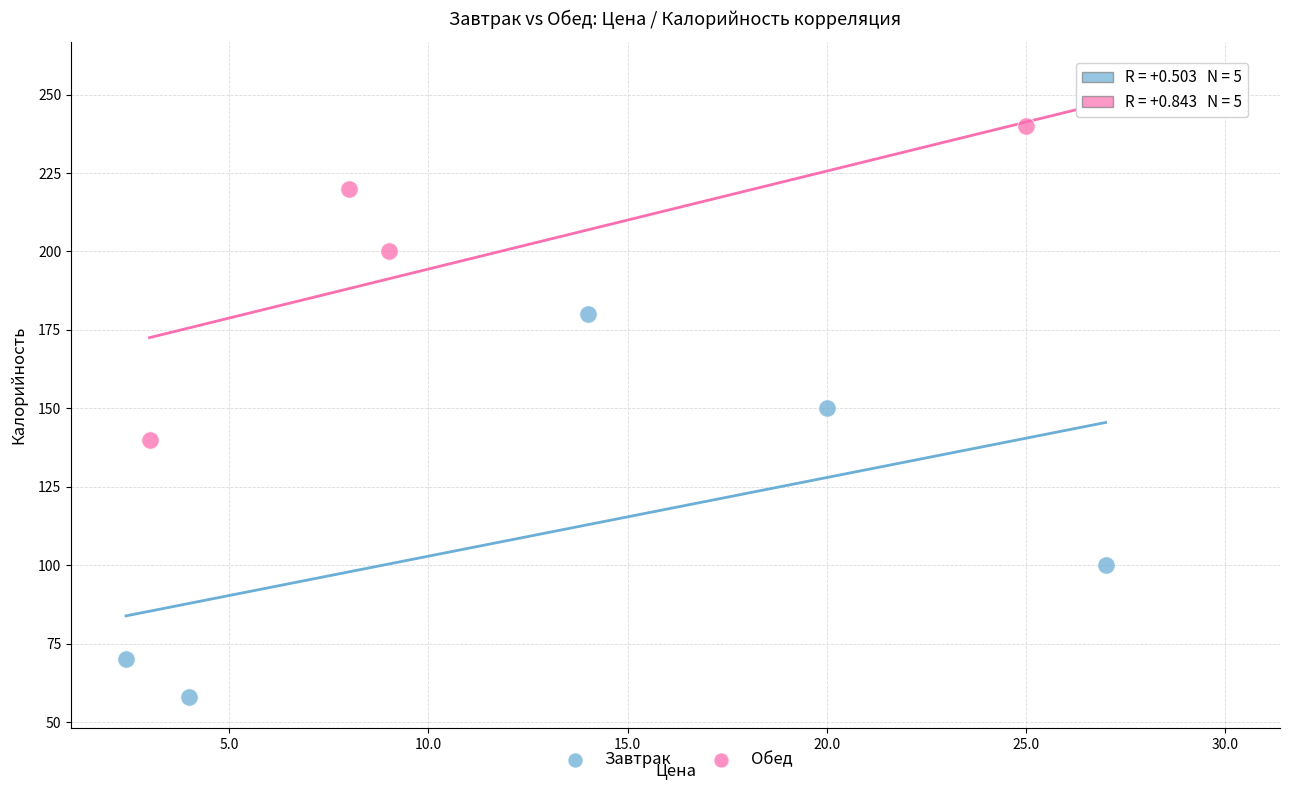

Which series reaches the maximum Y coordinate?

Обед